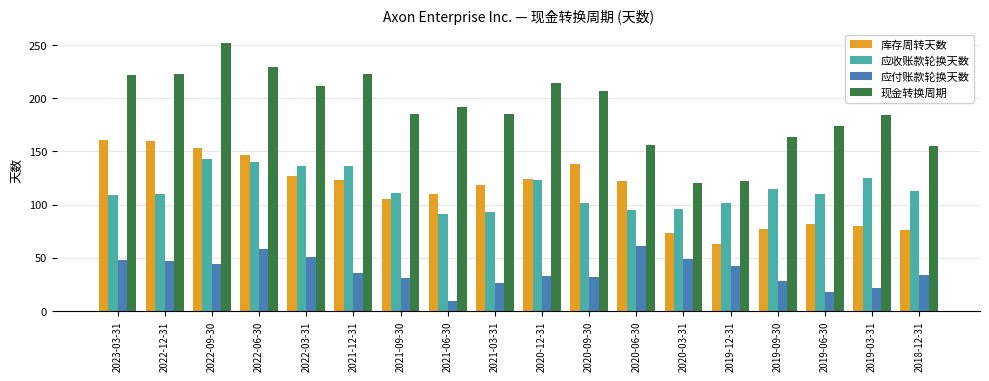

How many values in the 库存周转天数 series are below 122?

9